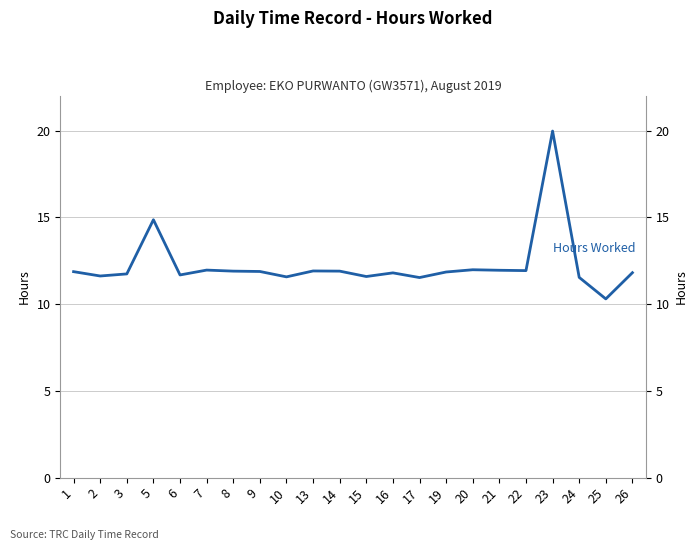

Approximately how many times larger is the value at 26 compared to 20?

1.0